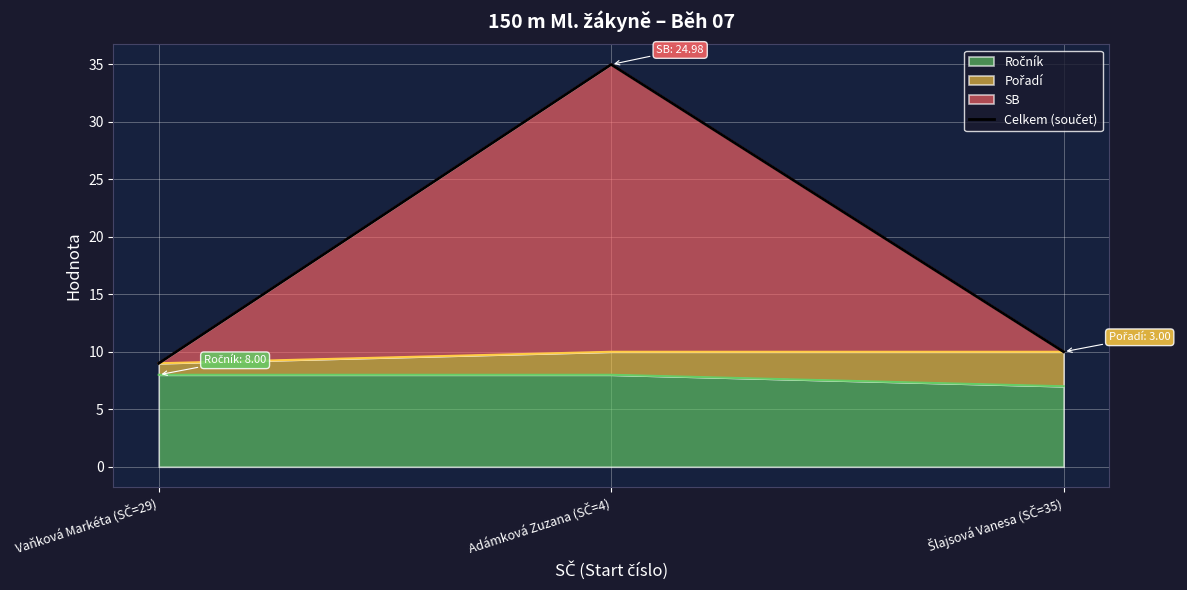

Where does the data first go above 10?

Adámková Zuzana (SČ=4)